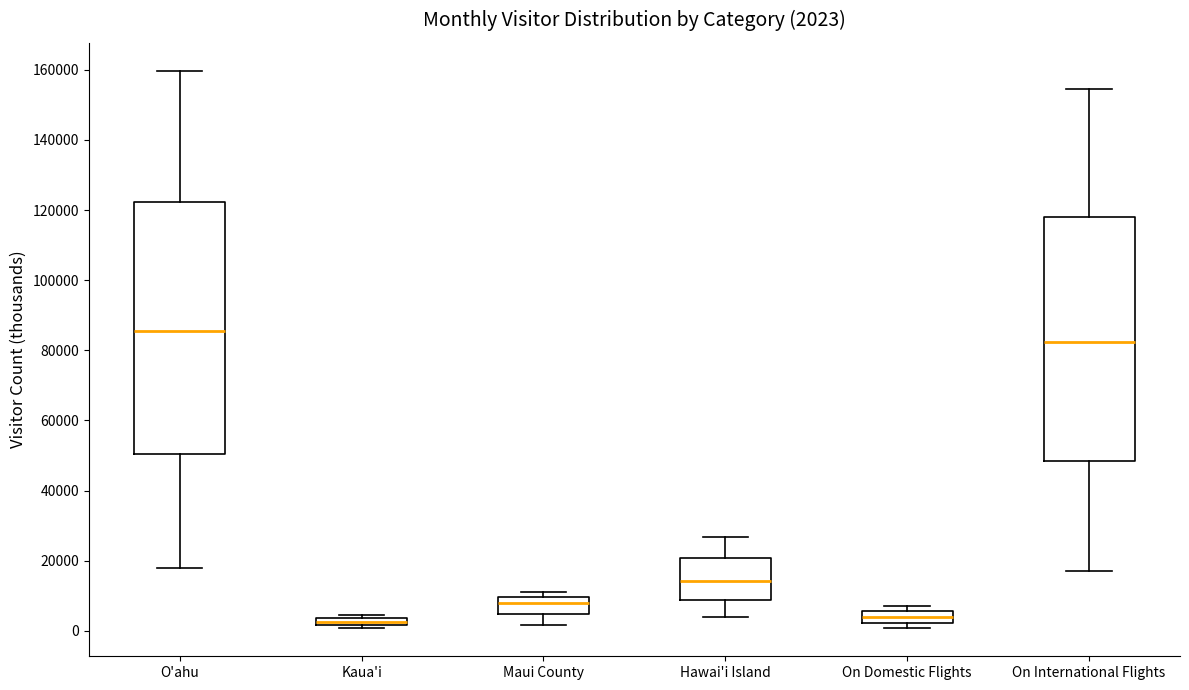

Which box is the tallest, from its lower edge to its upper edge?

O'ahu